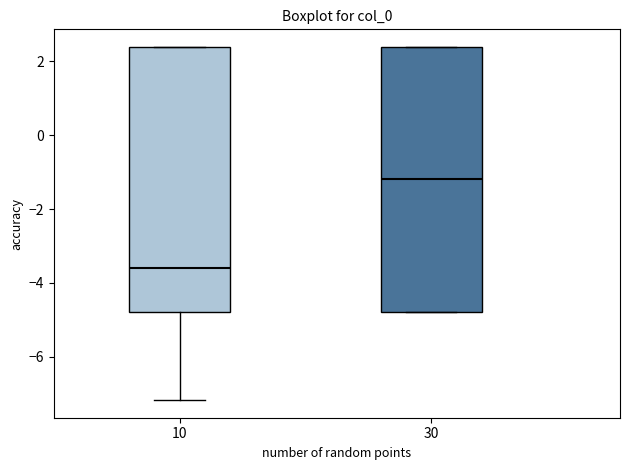

Where is the lower edge of the box at x = 30 on the y-axis? The values are not printed on the chart, so give them approximately, as read against the axis.

-4.8